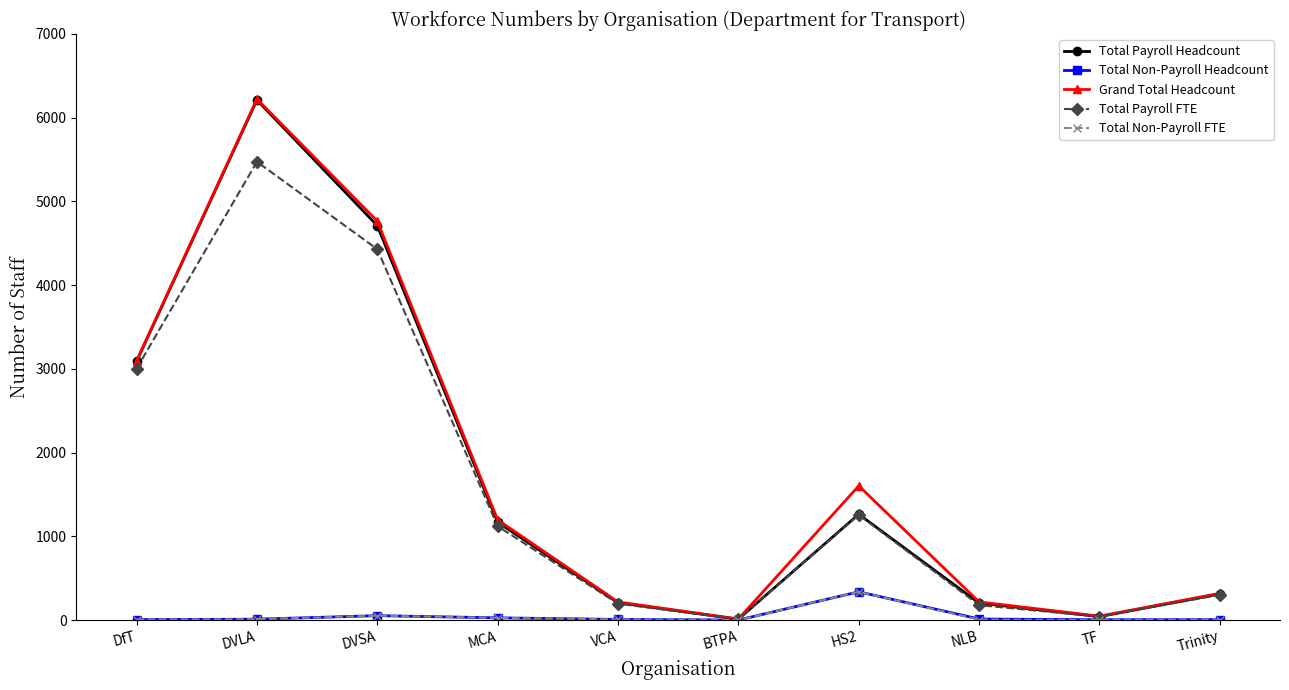

What is the label of the 5th point from the right?

BTPA